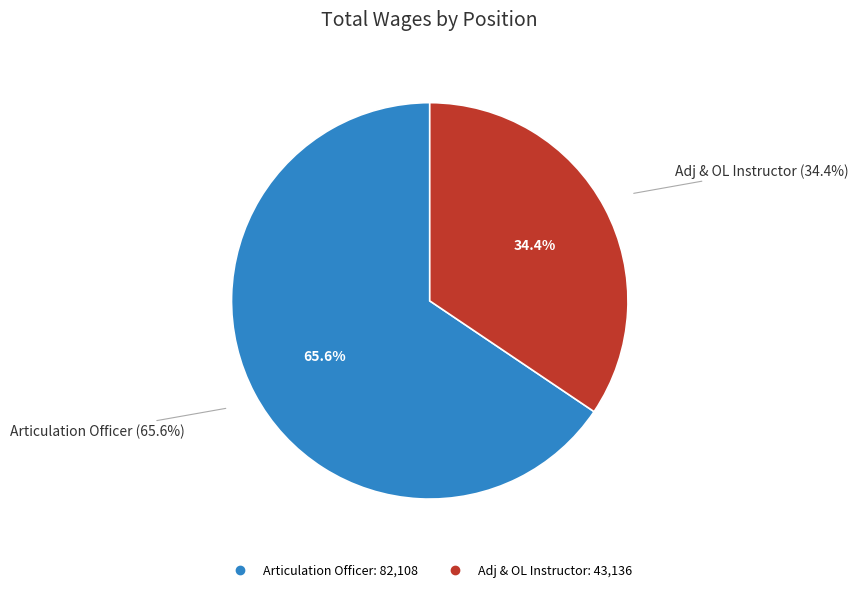

To the nearest percent, what is the difference between the Articulation Officer and Adj & OL Instructor slice percentages?

31%